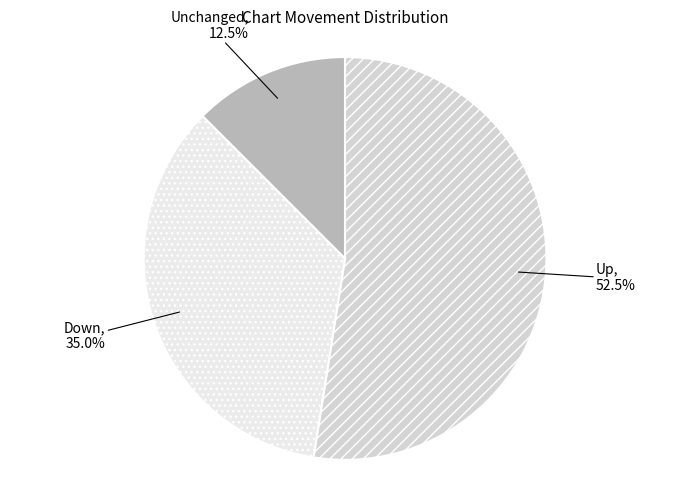

How many slices are in this pie chart?

3